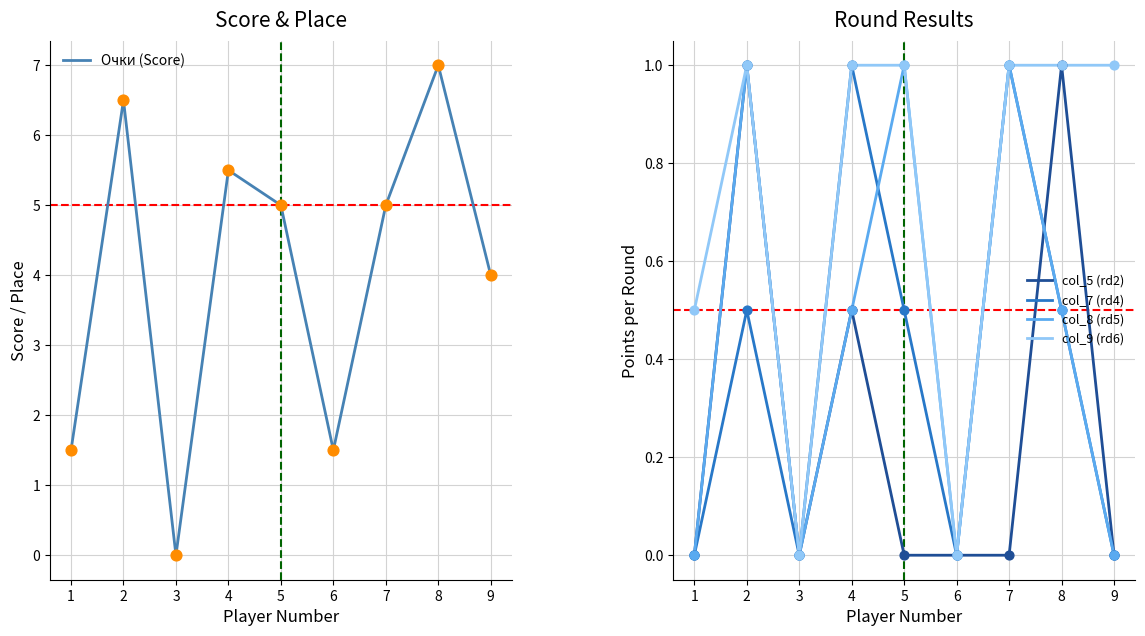

What are all the series names shown in the legend?

Очки (Score), col_5 (rd2), col_7 (rd4), col_8 (rd5), col_9 (rd6)